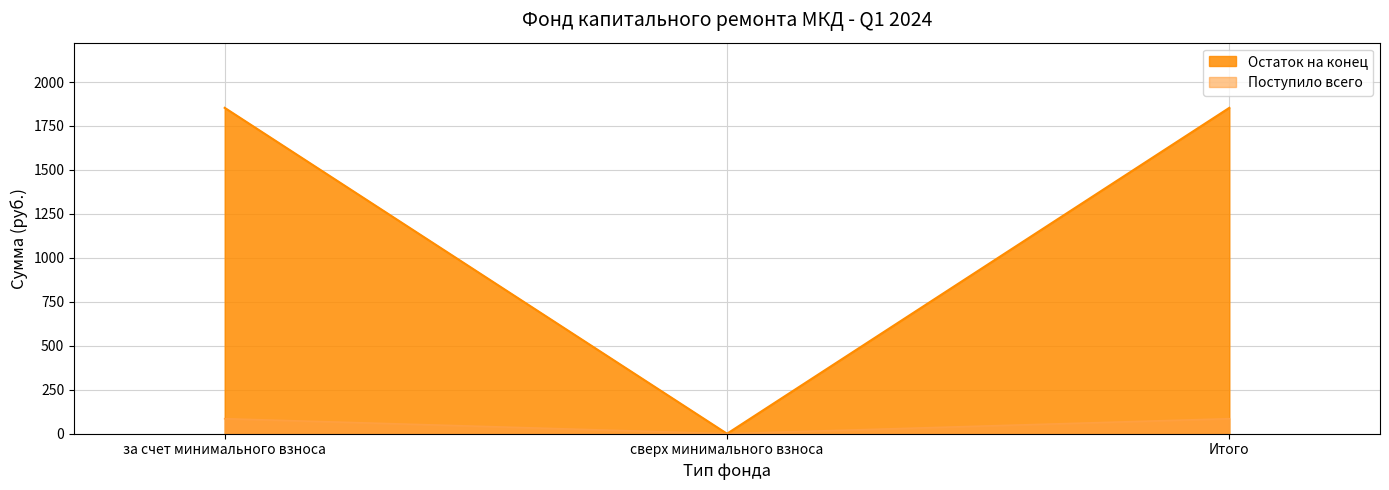

What are all the series names shown in the legend?

Остаток на конец, Поступило всего